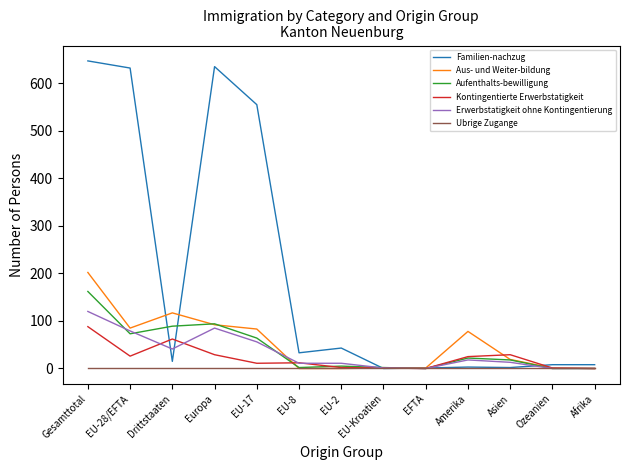

The Aus- und Weiter-bildung series shows 66 at Gesamttotal. True or false?

False